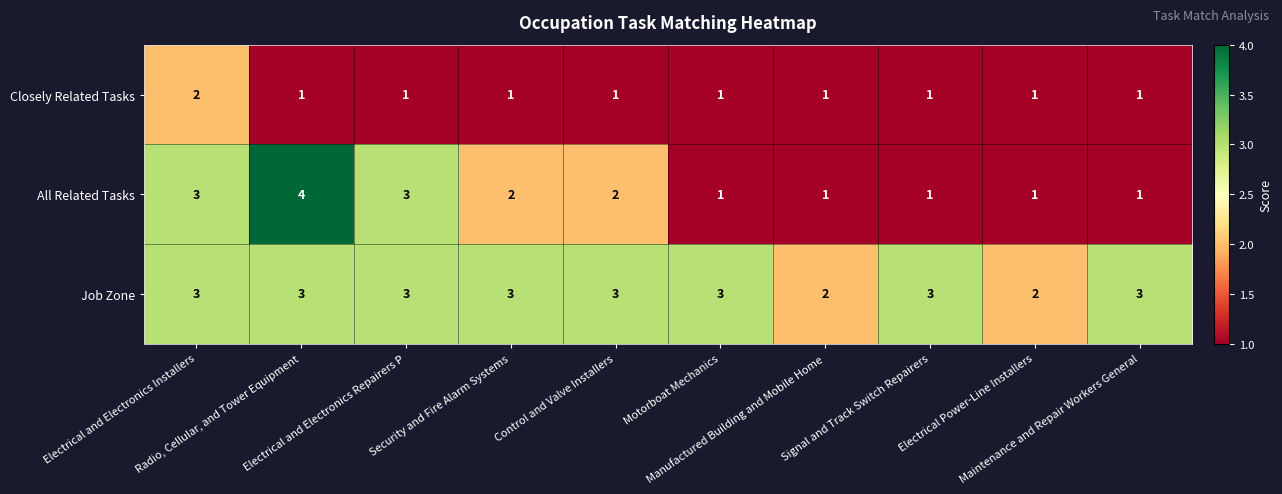

What is the greatest value displayed?

4